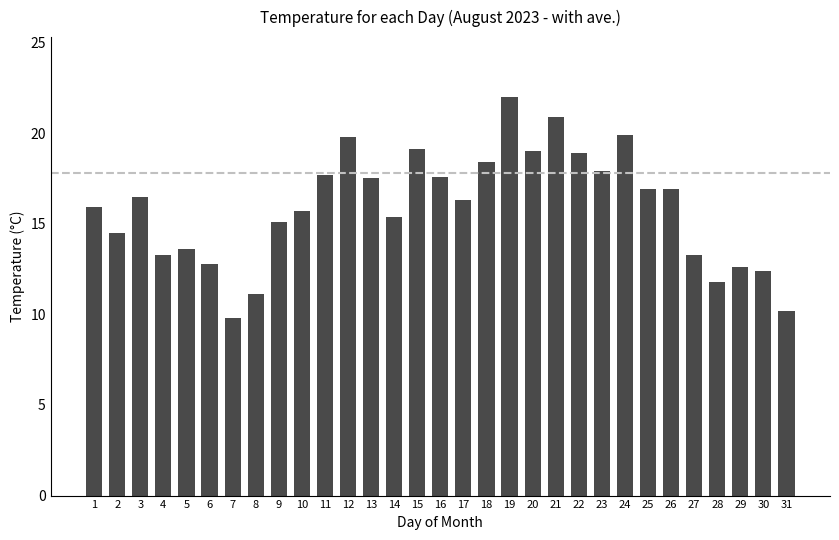

What is the minimum value shown in the chart?

9.8